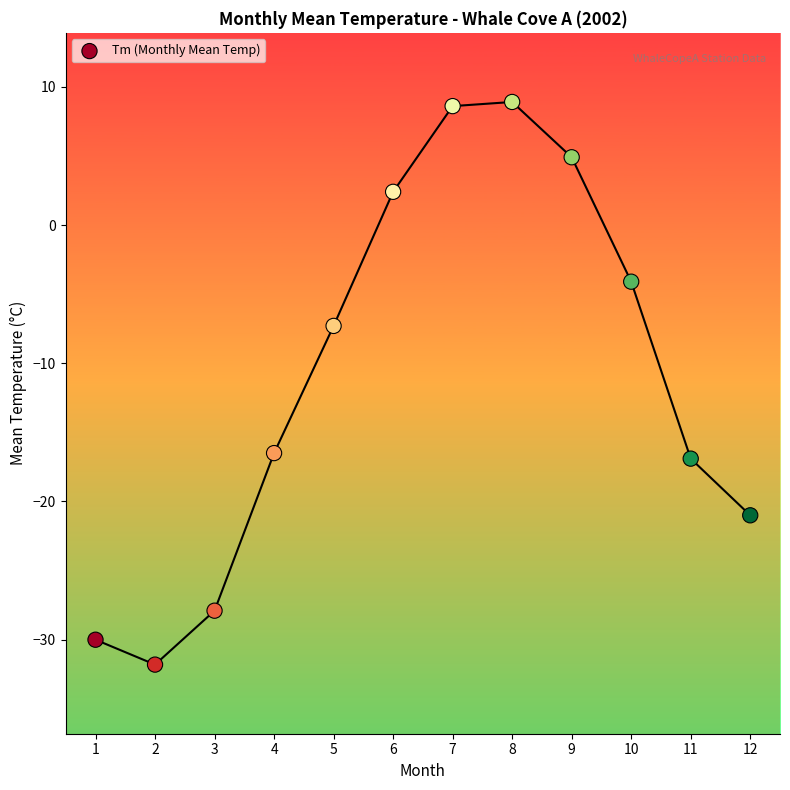

What is the range of X values (max minus min)?

11.0